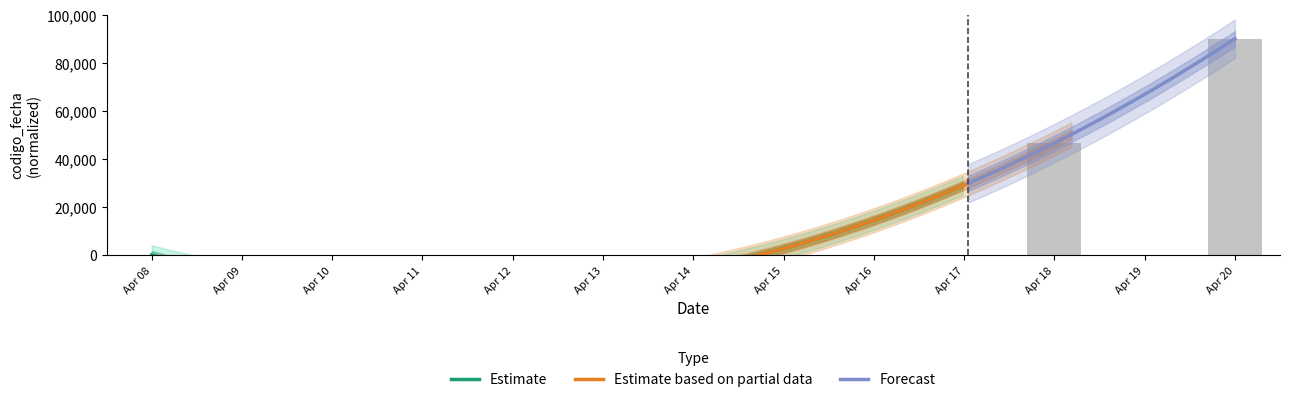

How many values are below 46524?

1